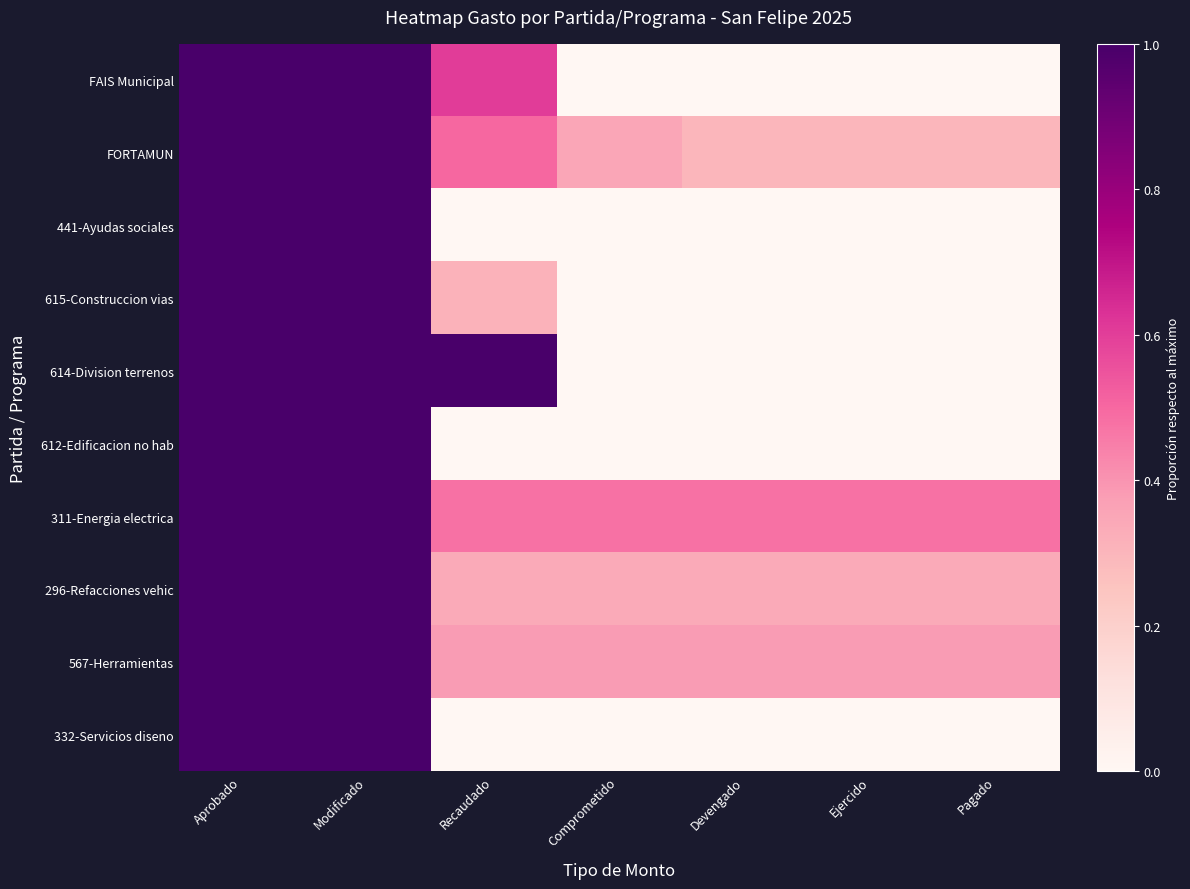

Which series has the largest range (max minus min)?

FAIS Municipal